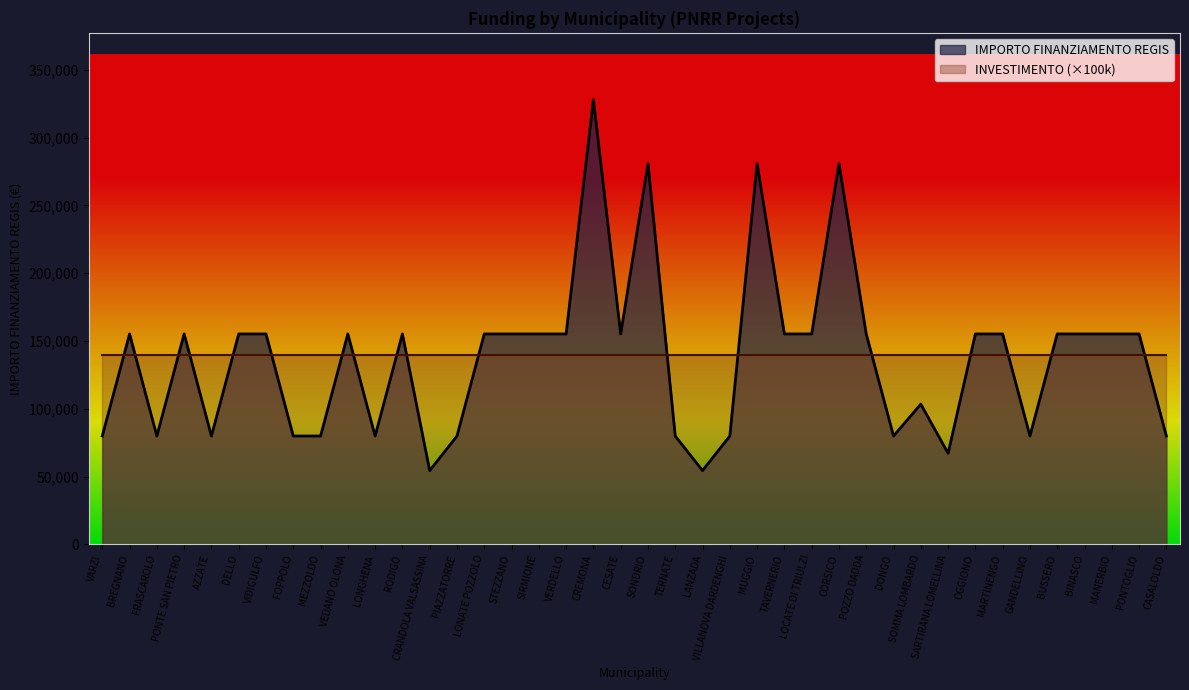

Which label corresponds to the largest value in the chart?

CREMONA